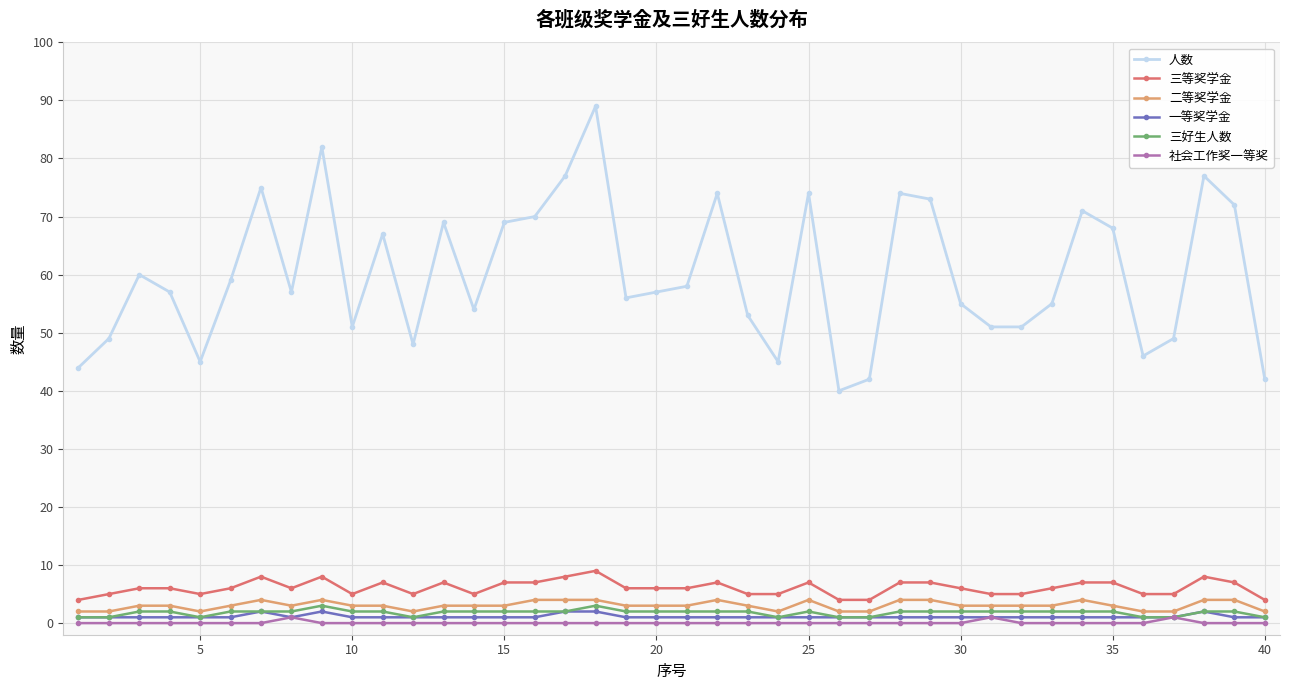

Is this an area chart (filled region under the line)?

No